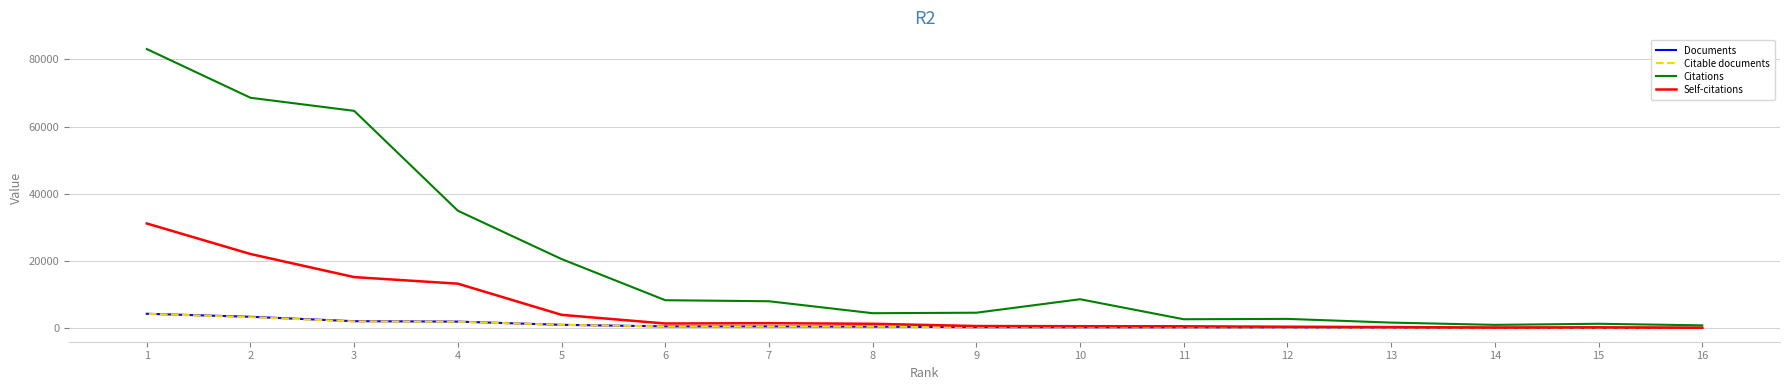

Is it true that Self-citations equals 535 at 8?

False